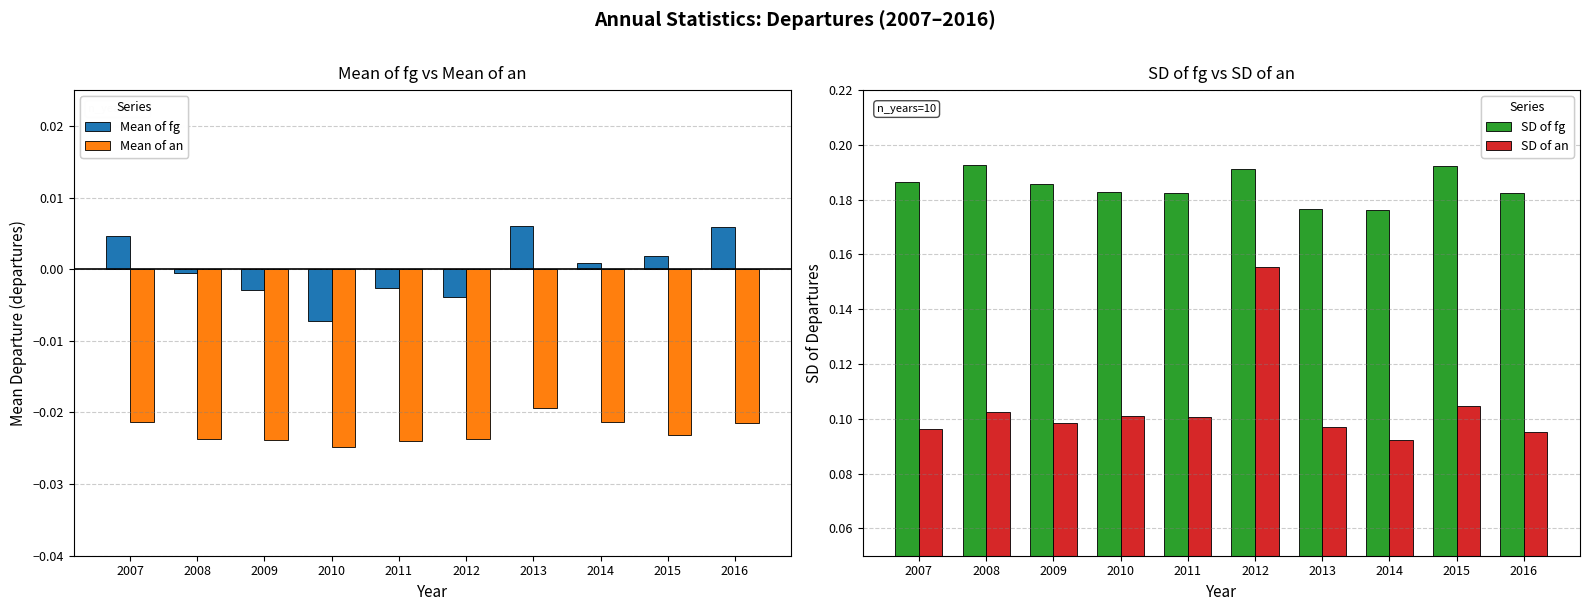

What is the difference between the highest and lowest values at 2009?

0.2